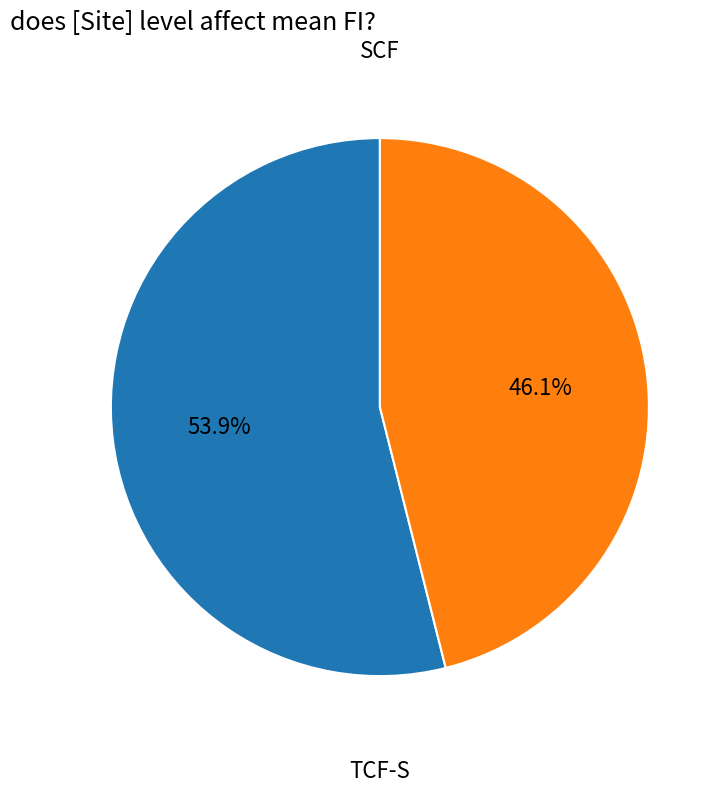

Is there a majority slice in this chart?

Yes